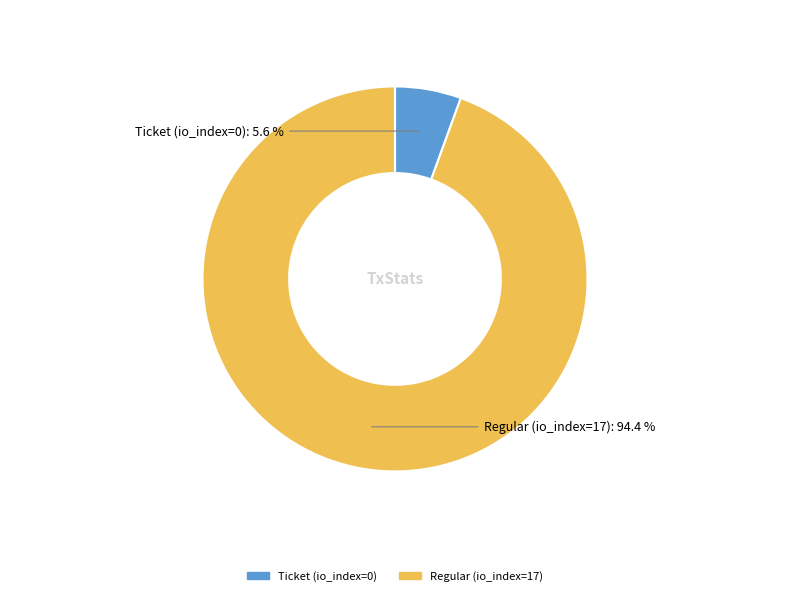

Is there any slice that represents more than half of the pie?

Yes